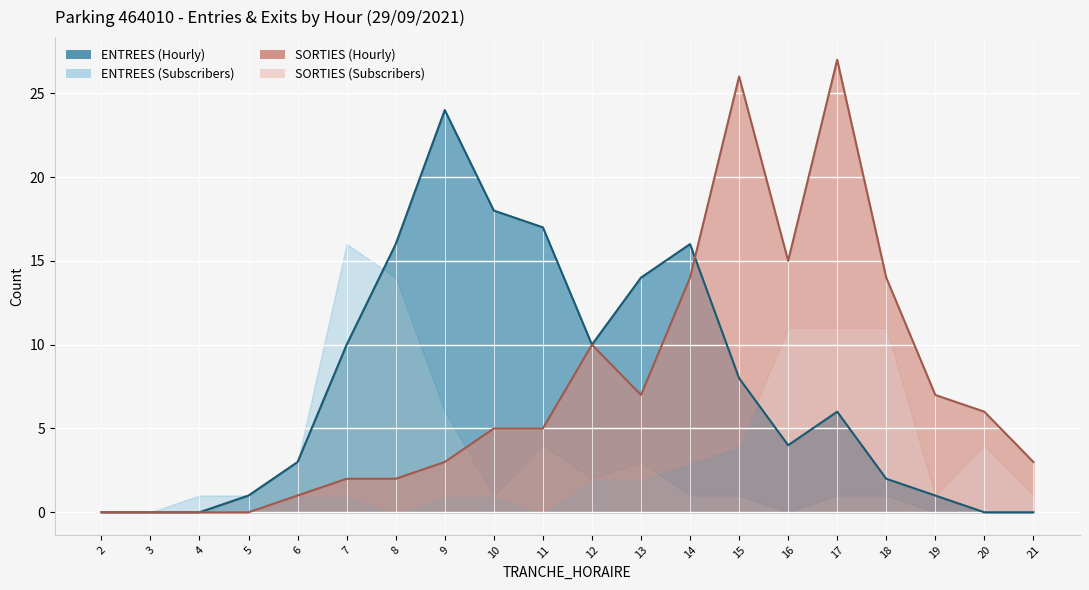

Between 2 and 20, which series saw the biggest shift?

SORTIES NB_HORAIRE line